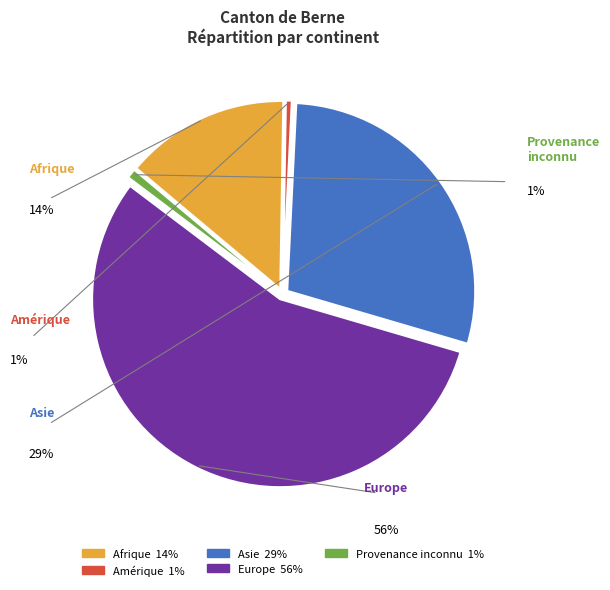

Which has a higher value, Afrique or Amérique?

Afrique